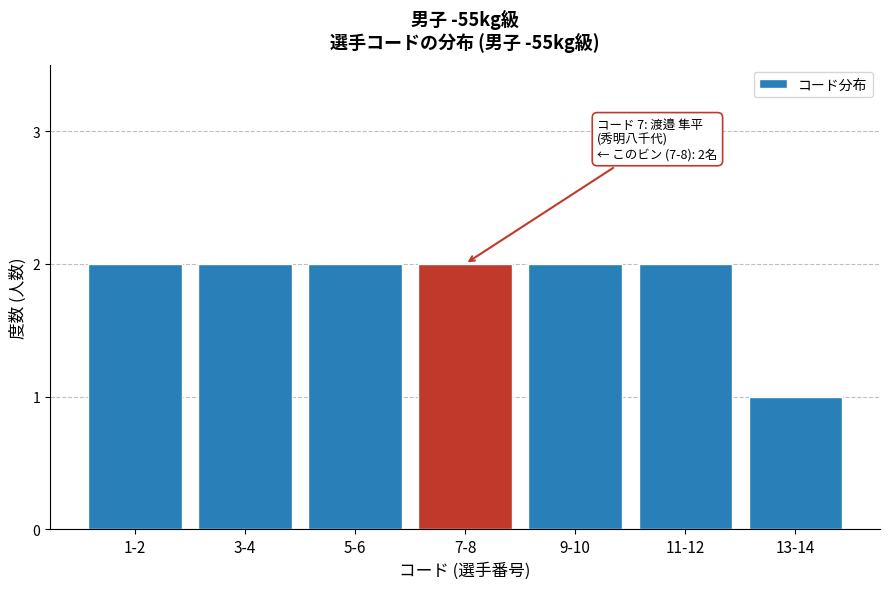

Reading right to left, extract all data points from this chart.

1	2	2	2	2	2	2